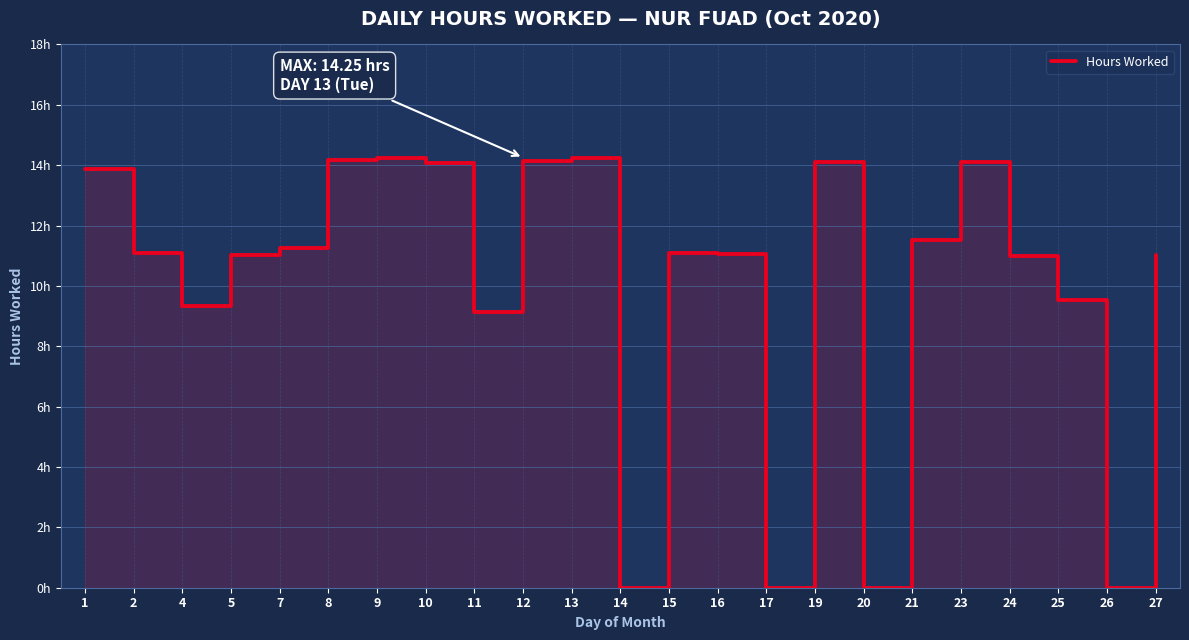

At which category does the data reach its first local valley?

4